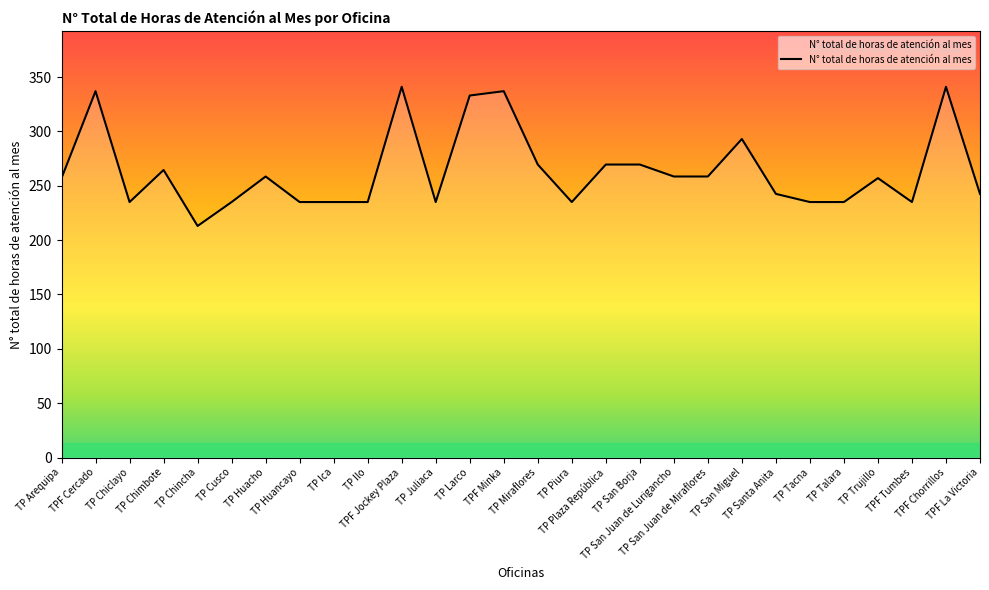

How many lines are shown in the chart?

1